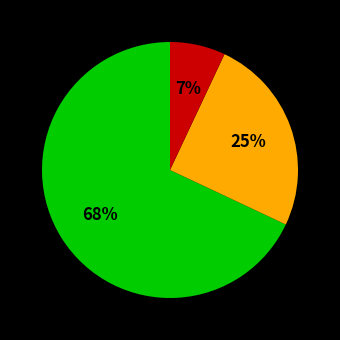

To the nearest percent, what is the average slice percentage?

33%